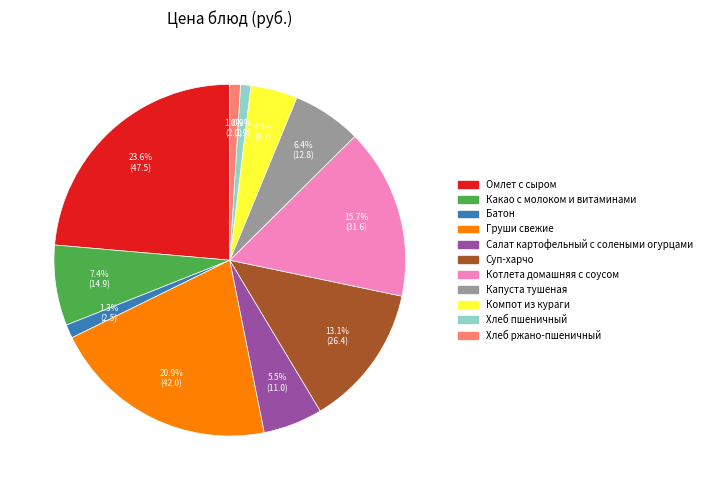

How many segments does this pie chart have?

11